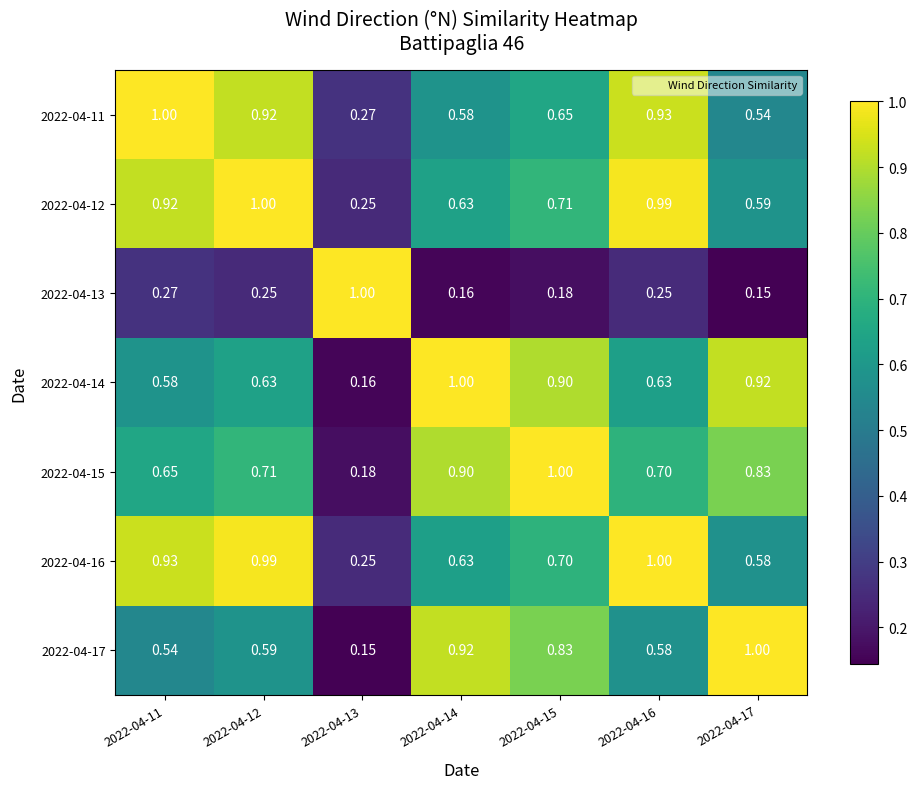

What is the total value across all series at 2022-04-17?

4.6